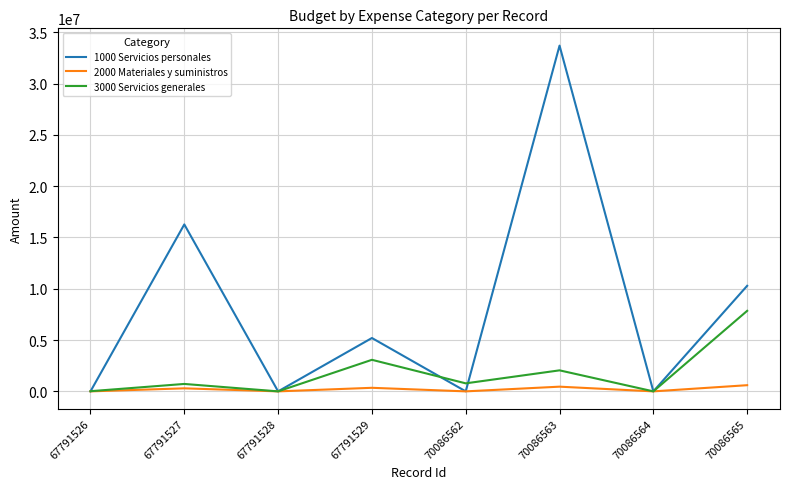

True or false: 3000 Servicios generales has a value of 0.0 at 67791528.

True